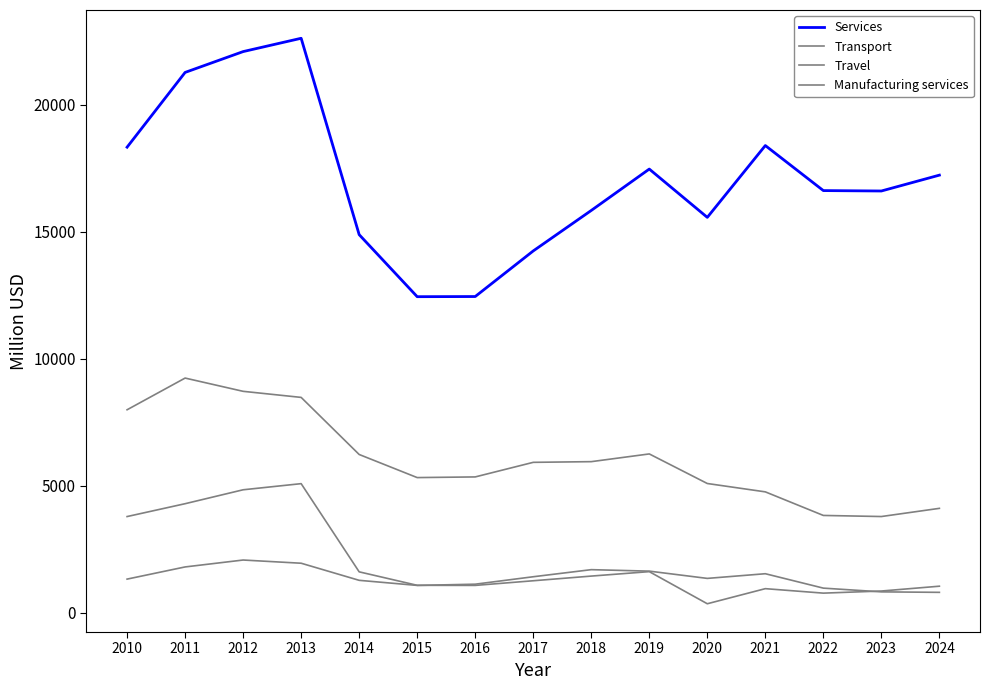

The Transport series shows 8478 at 2013. True or false?

True